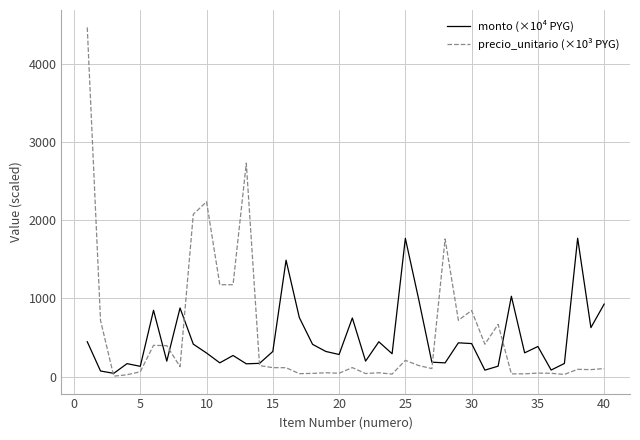

At how many categories does at least one series exceed 2885?

1